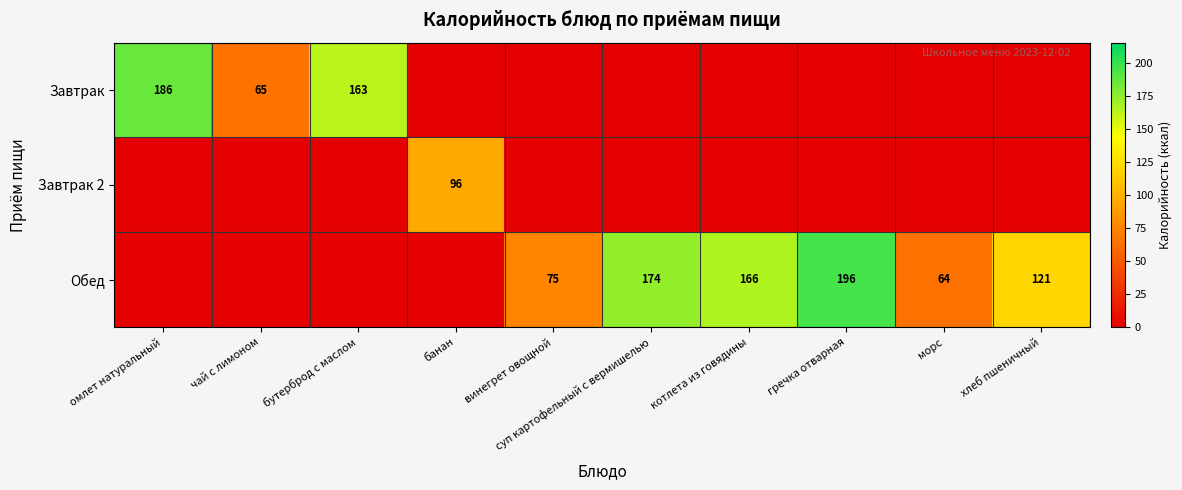

The value of Обед at суп картофельный с вермишелью is 174. True or false?

True